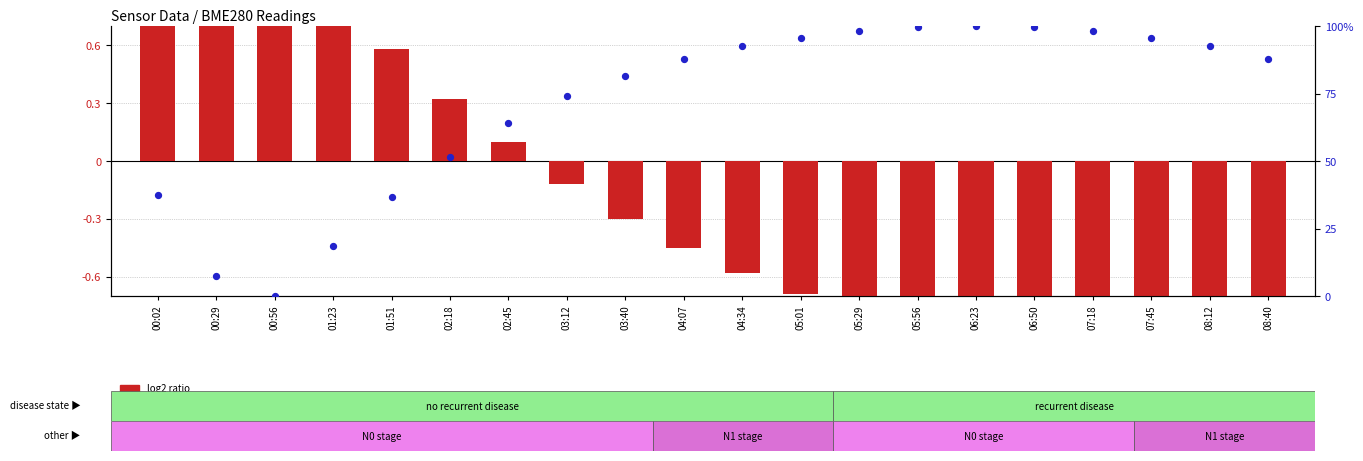

At how many categories does at least one series exceed 94?

7